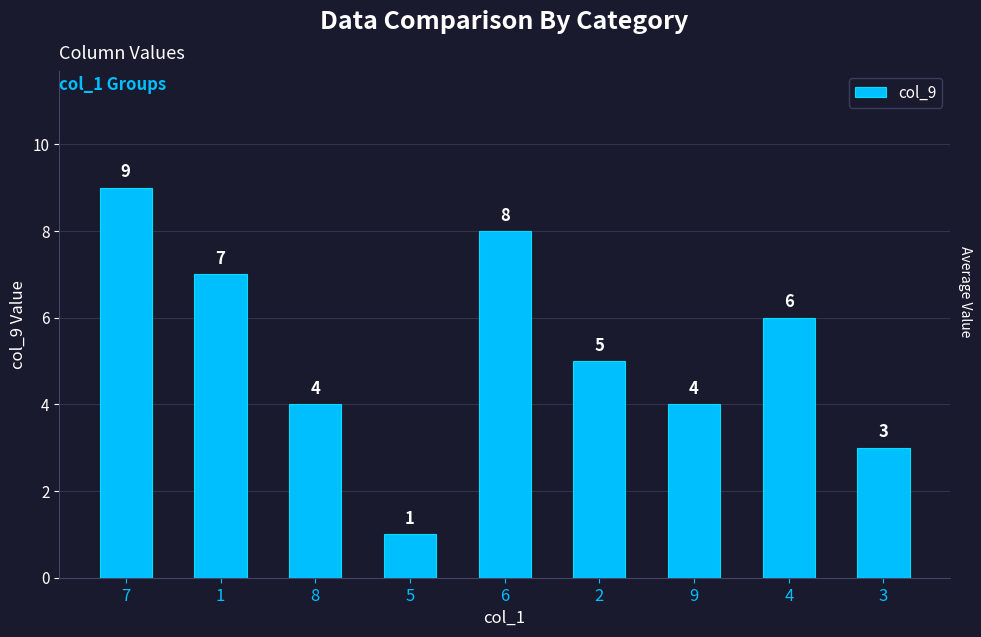

What is the ratio of the value at 6 to the value at 5?

8.0